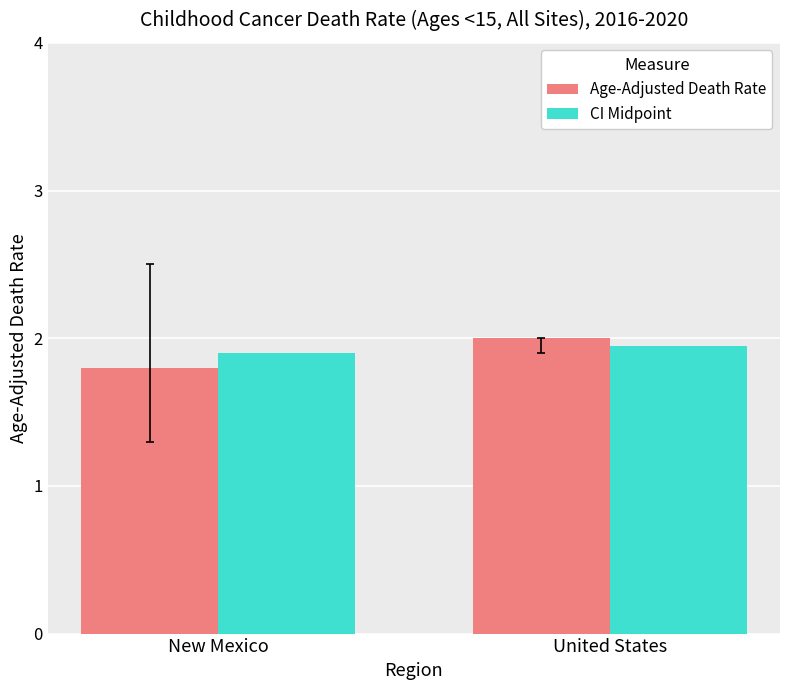

What is the label of the 2nd bar from the right?

New Mexico